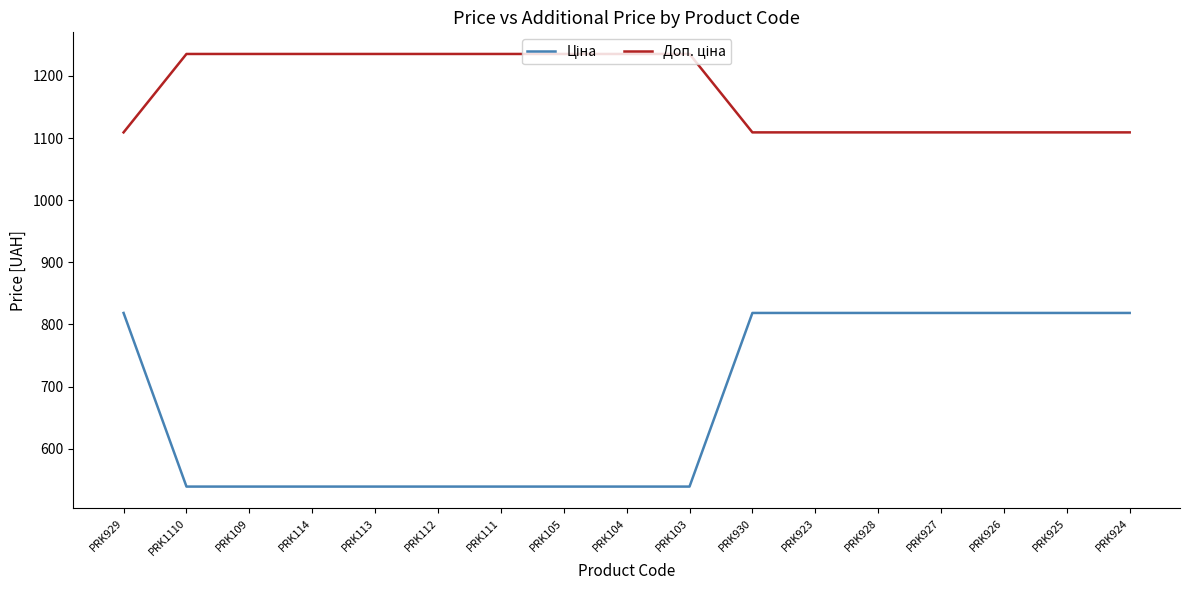

Is this an area chart (filled region under the line)?

No